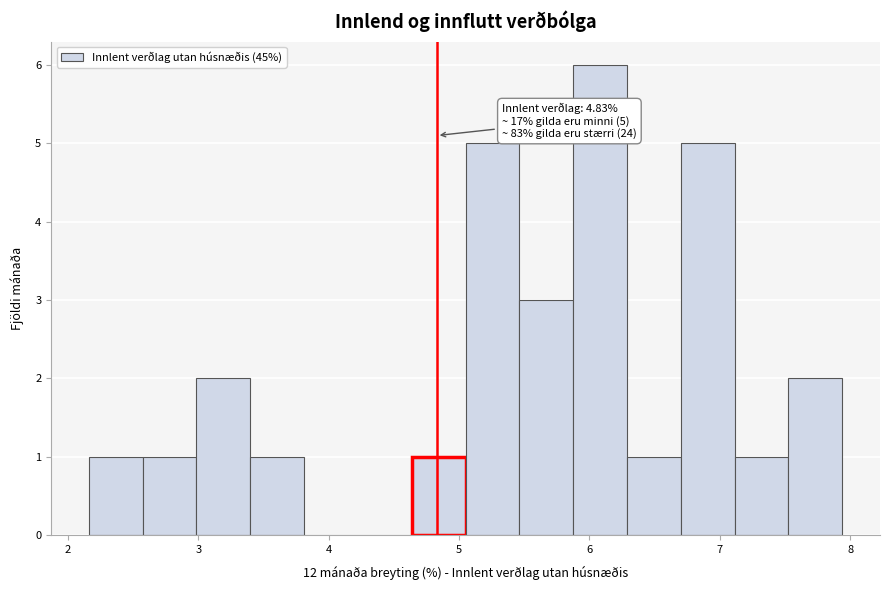

Over which range of the x-axis is the bar tallest?

5.9 to 6.3